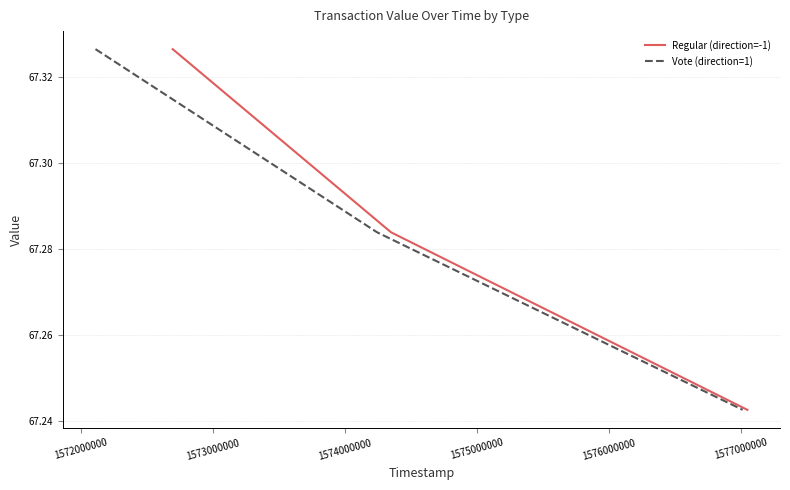

Rank the series by their maximum value, from highest to lowest.

Regular (direction=-1), Vote (direction=1)